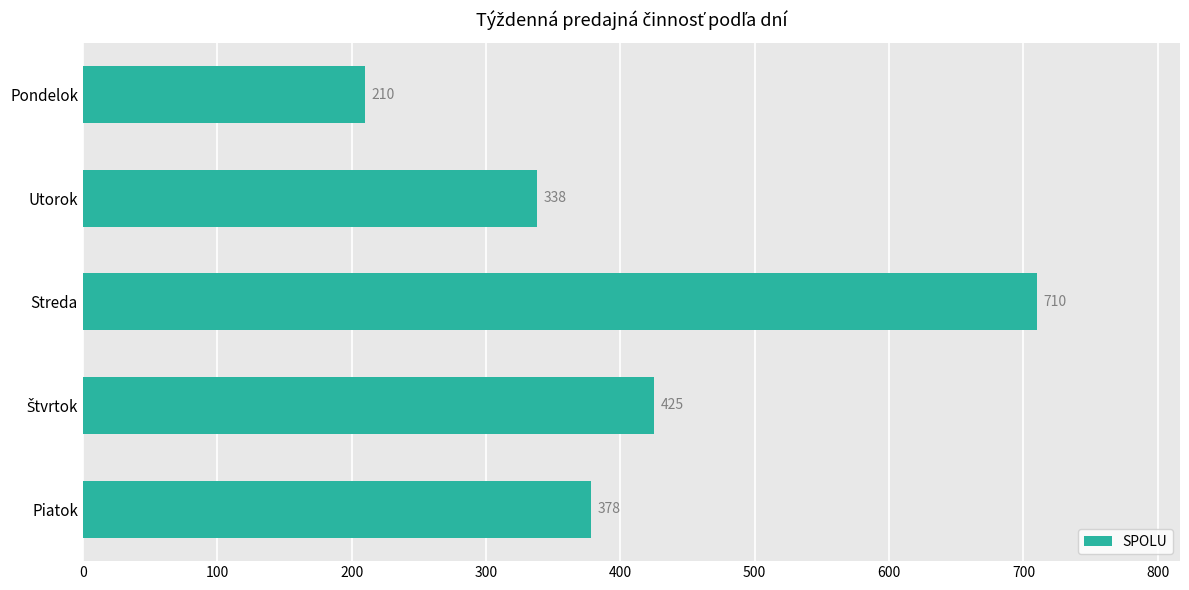

The chart shows a value of 53 at Pondelok. True or false?

False